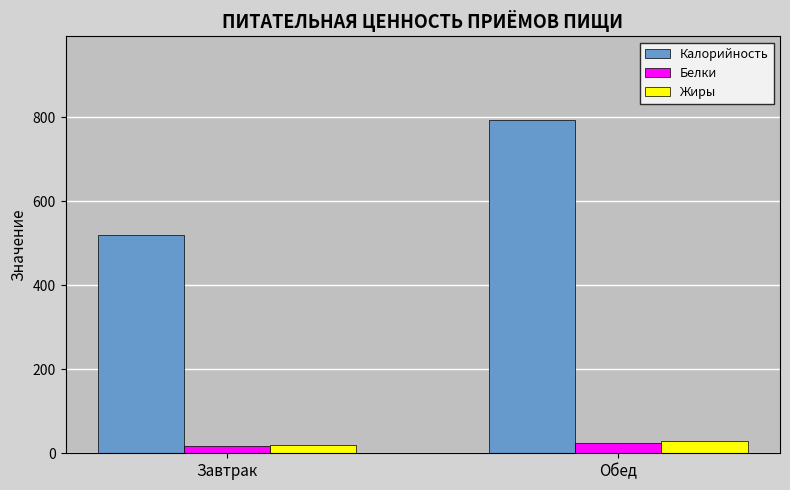

What is the value of the Белки bar at the 1st from the left?

16.4